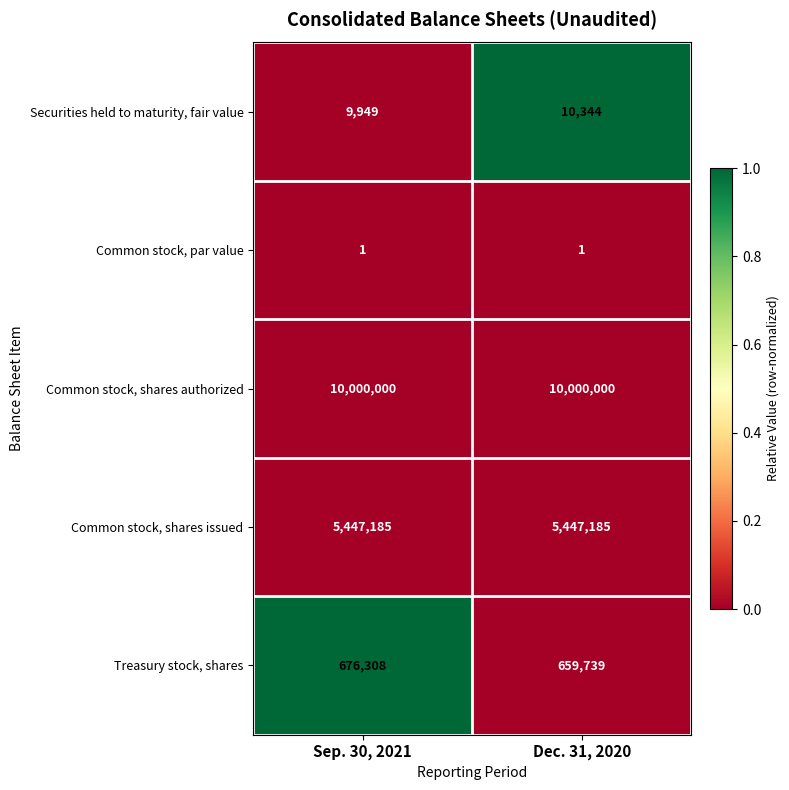

What is the maximum value shown in the chart?

10000000